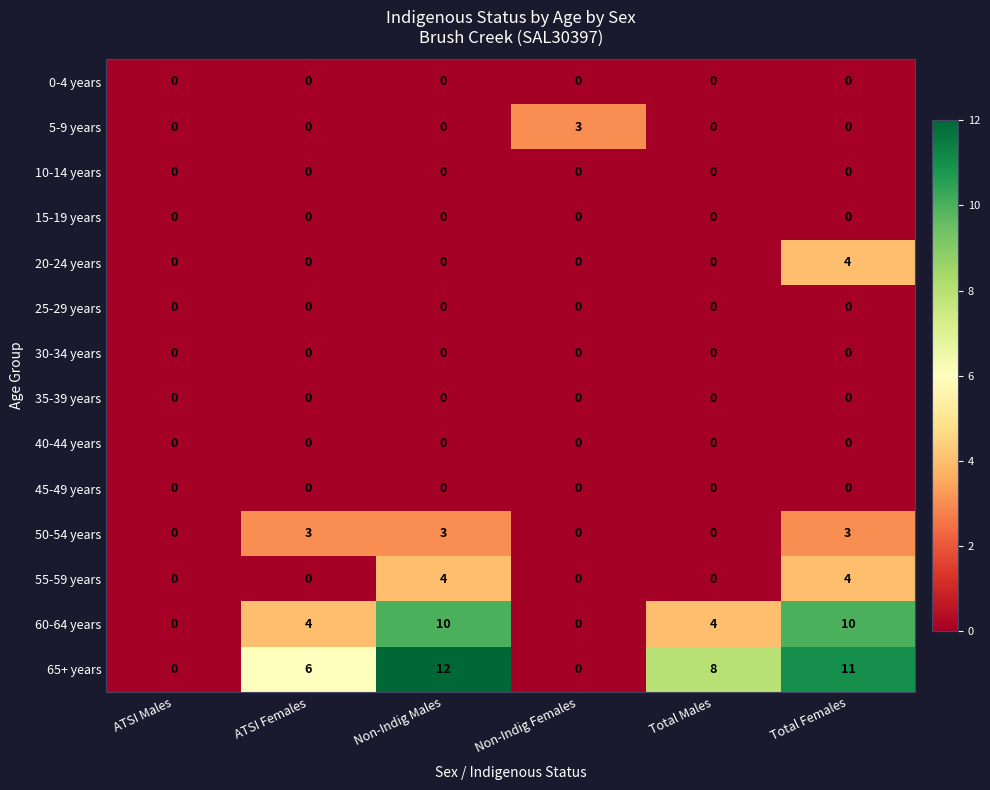

What is the total value across all series at Total Females?

32